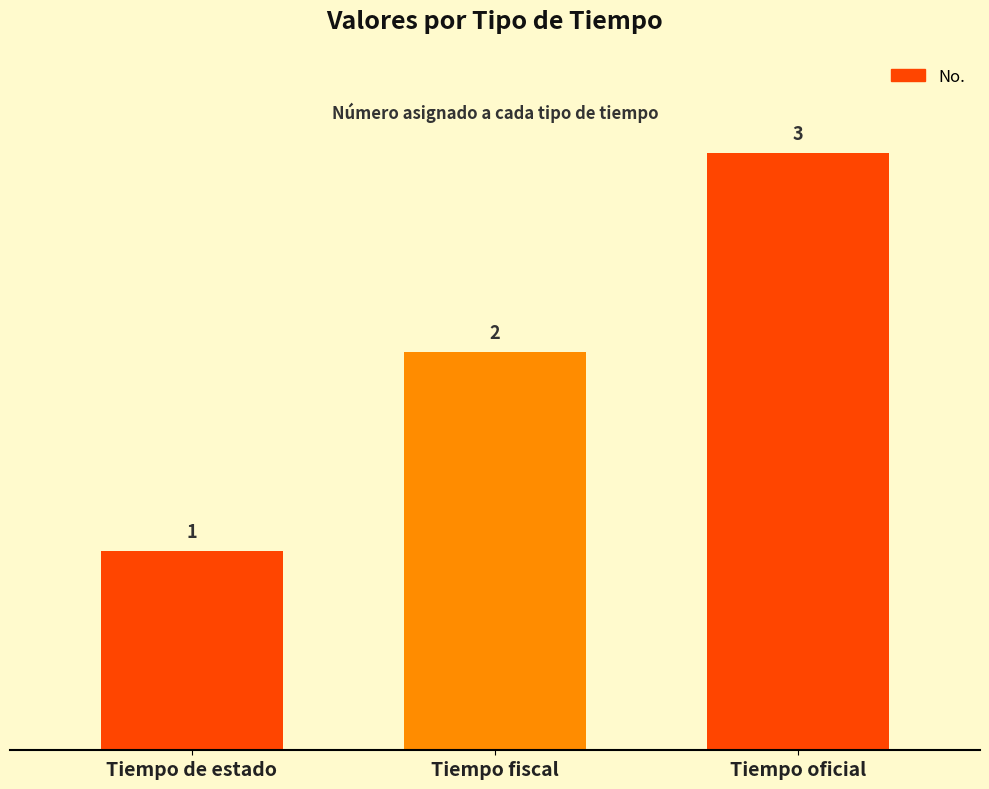

Rank the categories by value from highest to lowest.

Tiempo oficial, Tiempo fiscal, Tiempo de estado